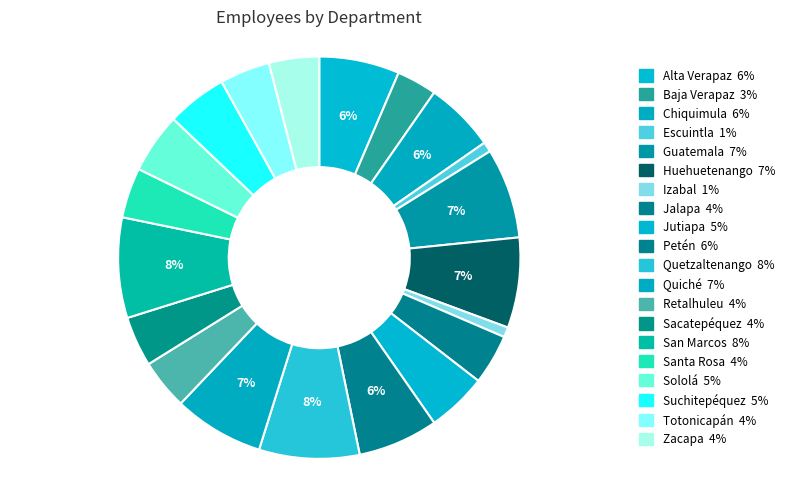

How many segments does this pie chart have?

20